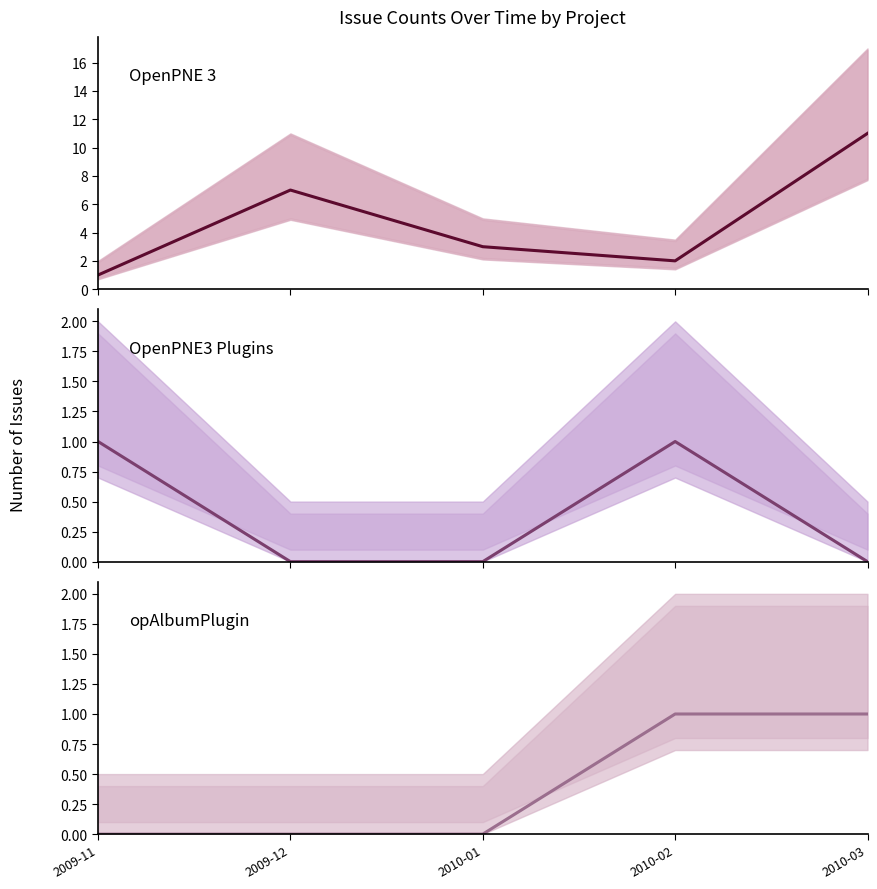

What is the difference between the maximum and minimum values in the OpenPNE 3 series?

10